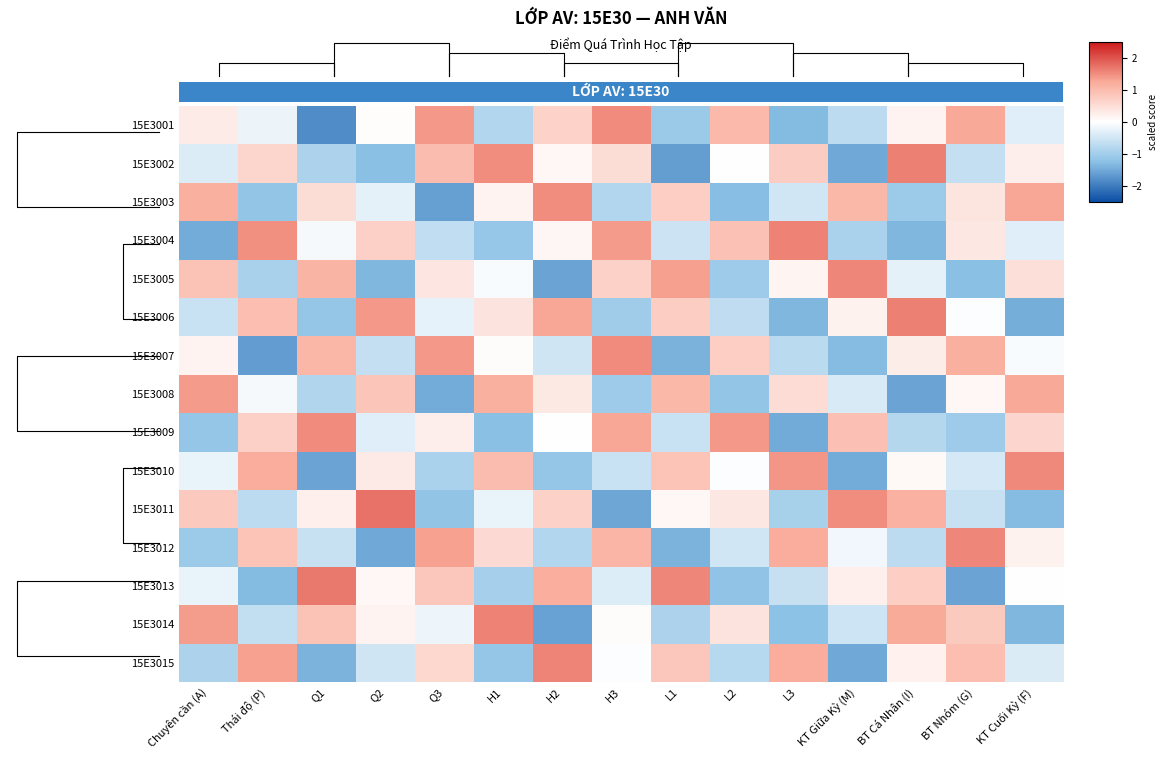

What is the difference between the highest and lowest values at L3?

3.1